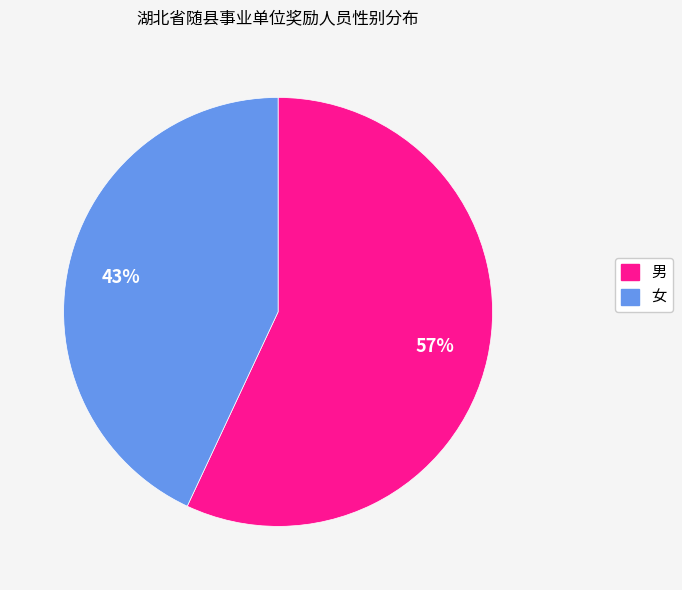

To the nearest percent, what is the difference between the 女 and 男 slice percentages?

14%